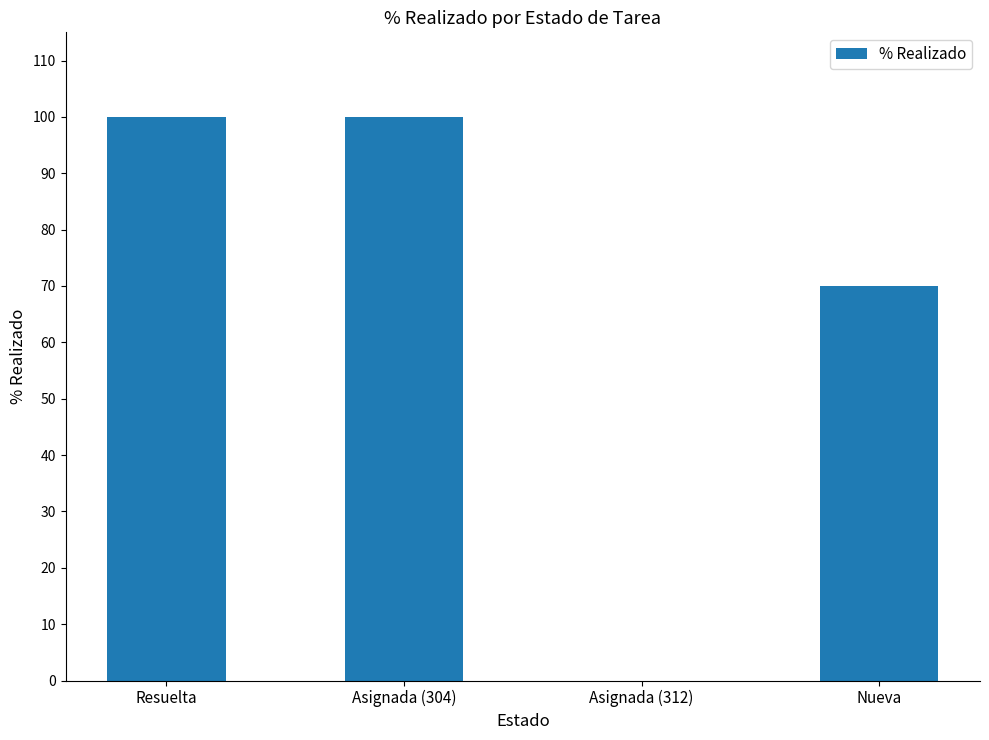

The chart shows a value of 100 at Resuelta. True or false?

True